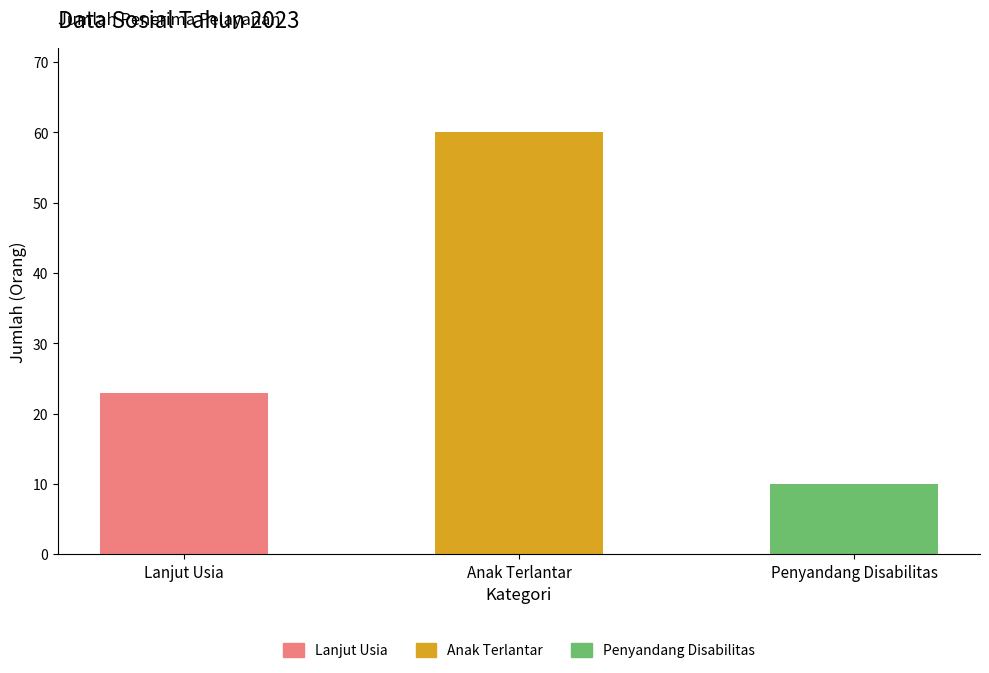

Reading right to left, transcribe all the data shown in this chart.

10	60	23